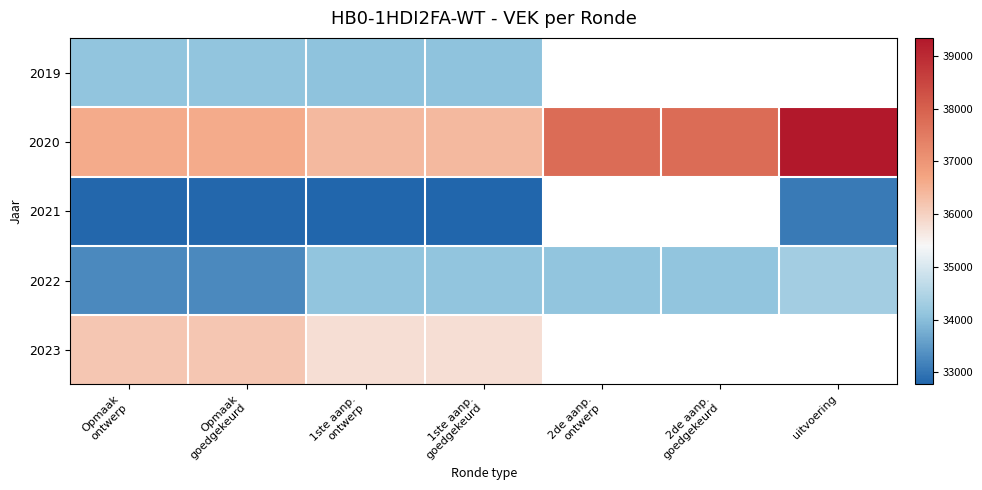

The 2022 series shows 51165.5 at 2de aanp. goedgekeurd. True or false?

False